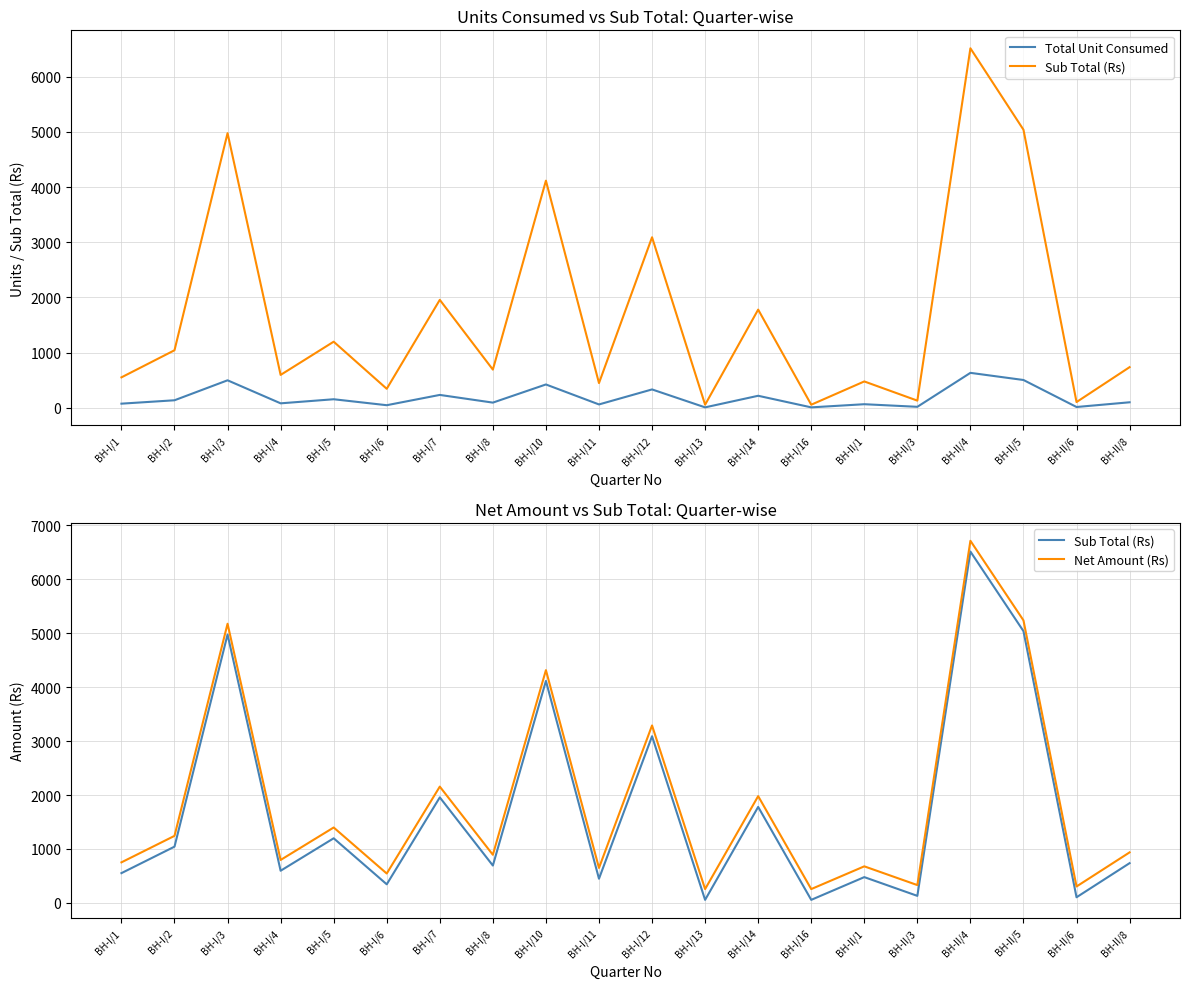

What is the value of the Sub Total (Rs) point at the 3rd from the left?

4977.2